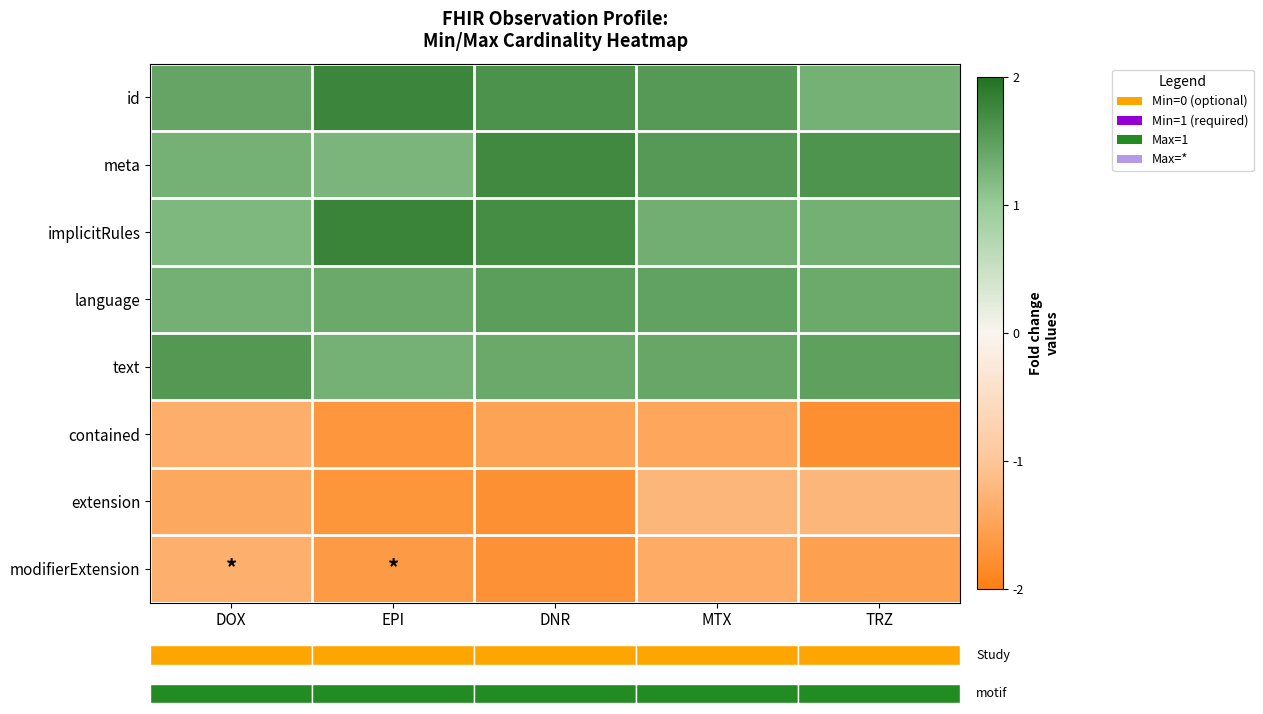

Reading left to right, list all the values displayed in this chart.

id: DOX=1.4	EPI=1.8	DNR=1.6	MTX=1.6	TRZ=1.3
meta: DOX=1.3	EPI=1.2	DNR=1.7	MTX=1.6	TRZ=1.6
implicitRules: DOX=1.2	EPI=1.8	DNR=1.7	MTX=1.3	TRZ=1.3
language: DOX=1.3	EPI=1.4	DNR=1.5	MTX=1.5	TRZ=1.4
text: DOX=1.6	EPI=1.3	DNR=1.4	MTX=1.4	TRZ=1.5
contained: DOX=-1.3	EPI=-1.7	DNR=-1.5	MTX=-1.4	TRZ=-1.8
extension: DOX=-1.4	EPI=-1.7	DNR=-1.8	MTX=-1.2	TRZ=-1.2
modifierExtension: DOX=-1.3	EPI=-1.6	DNR=-1.7	MTX=-1.4	TRZ=-1.5